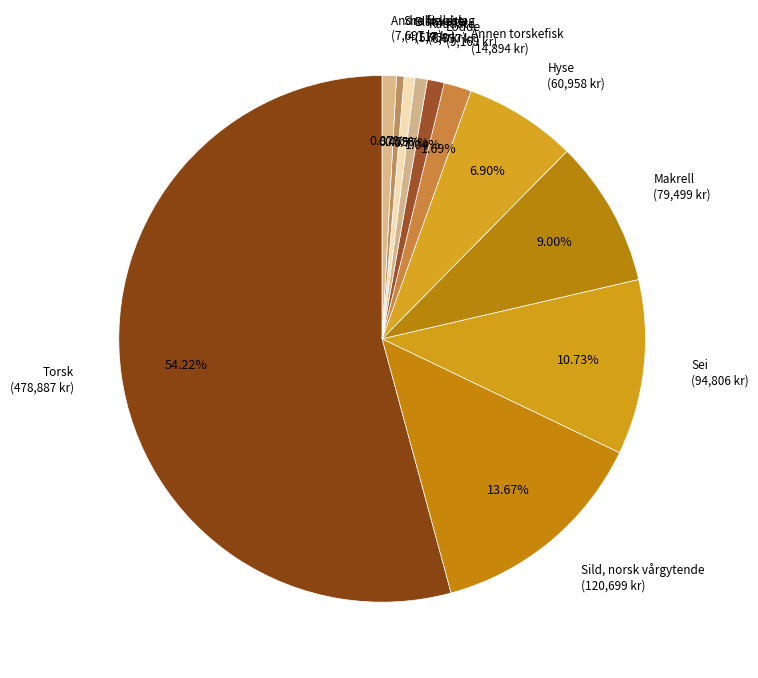

The Hyse slice represents 7% of the pie. True or false?

True